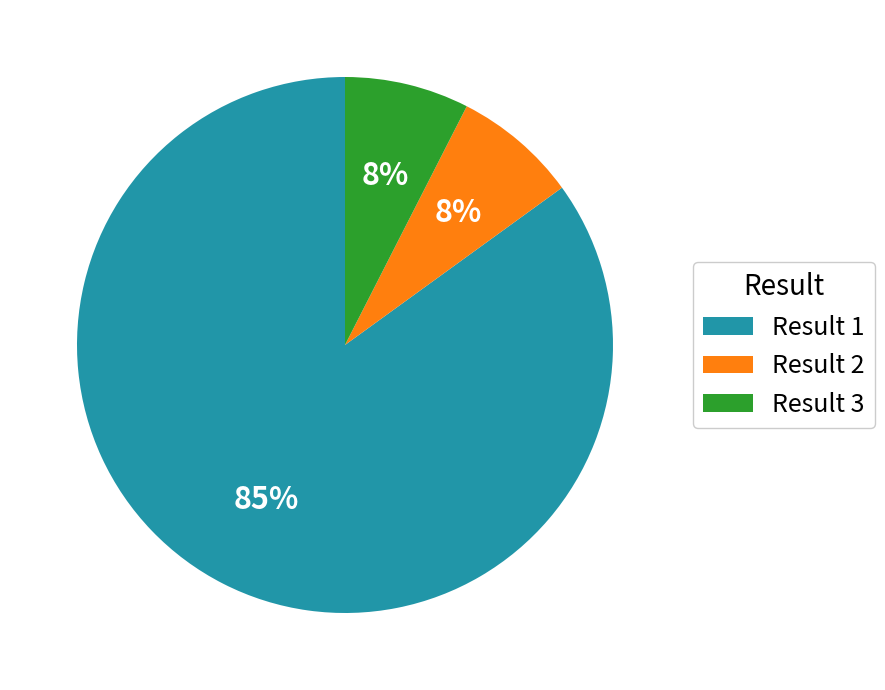

How many segments does this pie chart have?

3